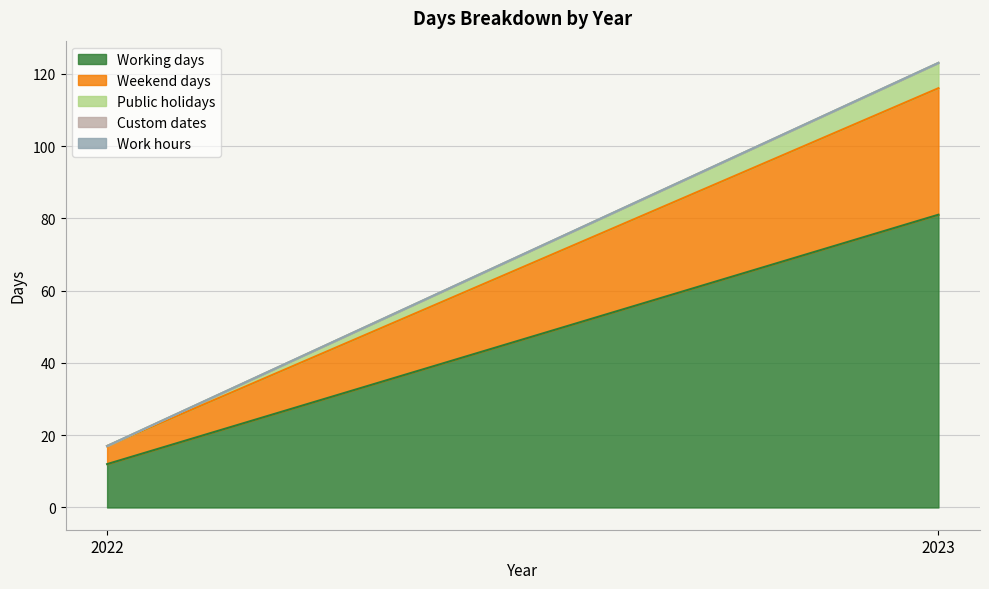

Count the number of categories in the chart.

2